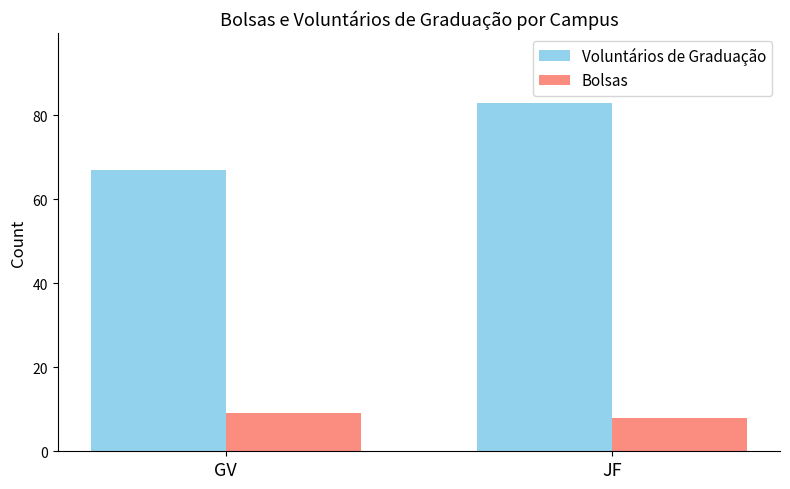

Is the value of Bolsas at JF greater than the value of Voluntários de Graduação at GV?

No